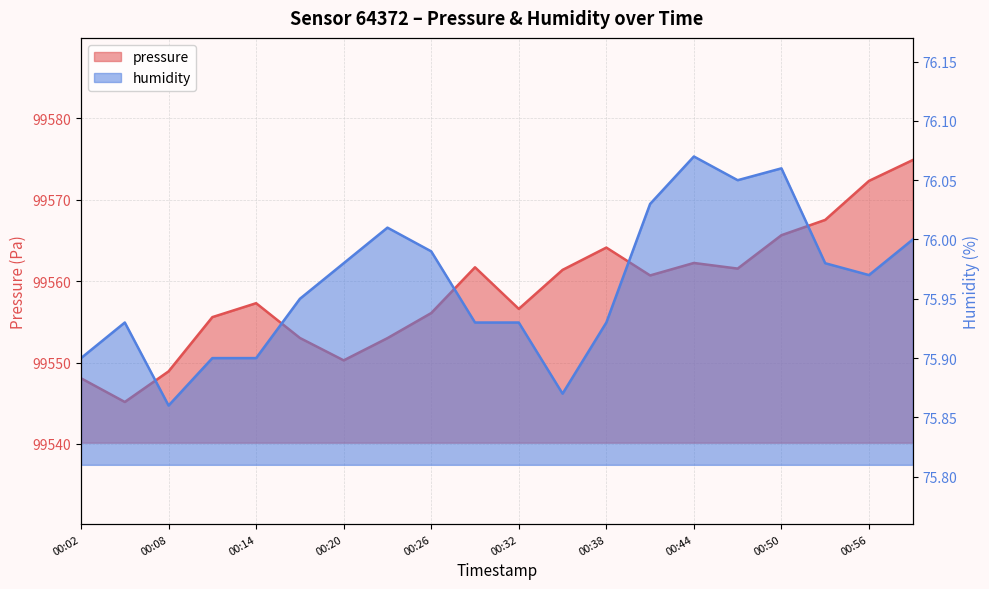

What is the maximum value for humidity?

76.1